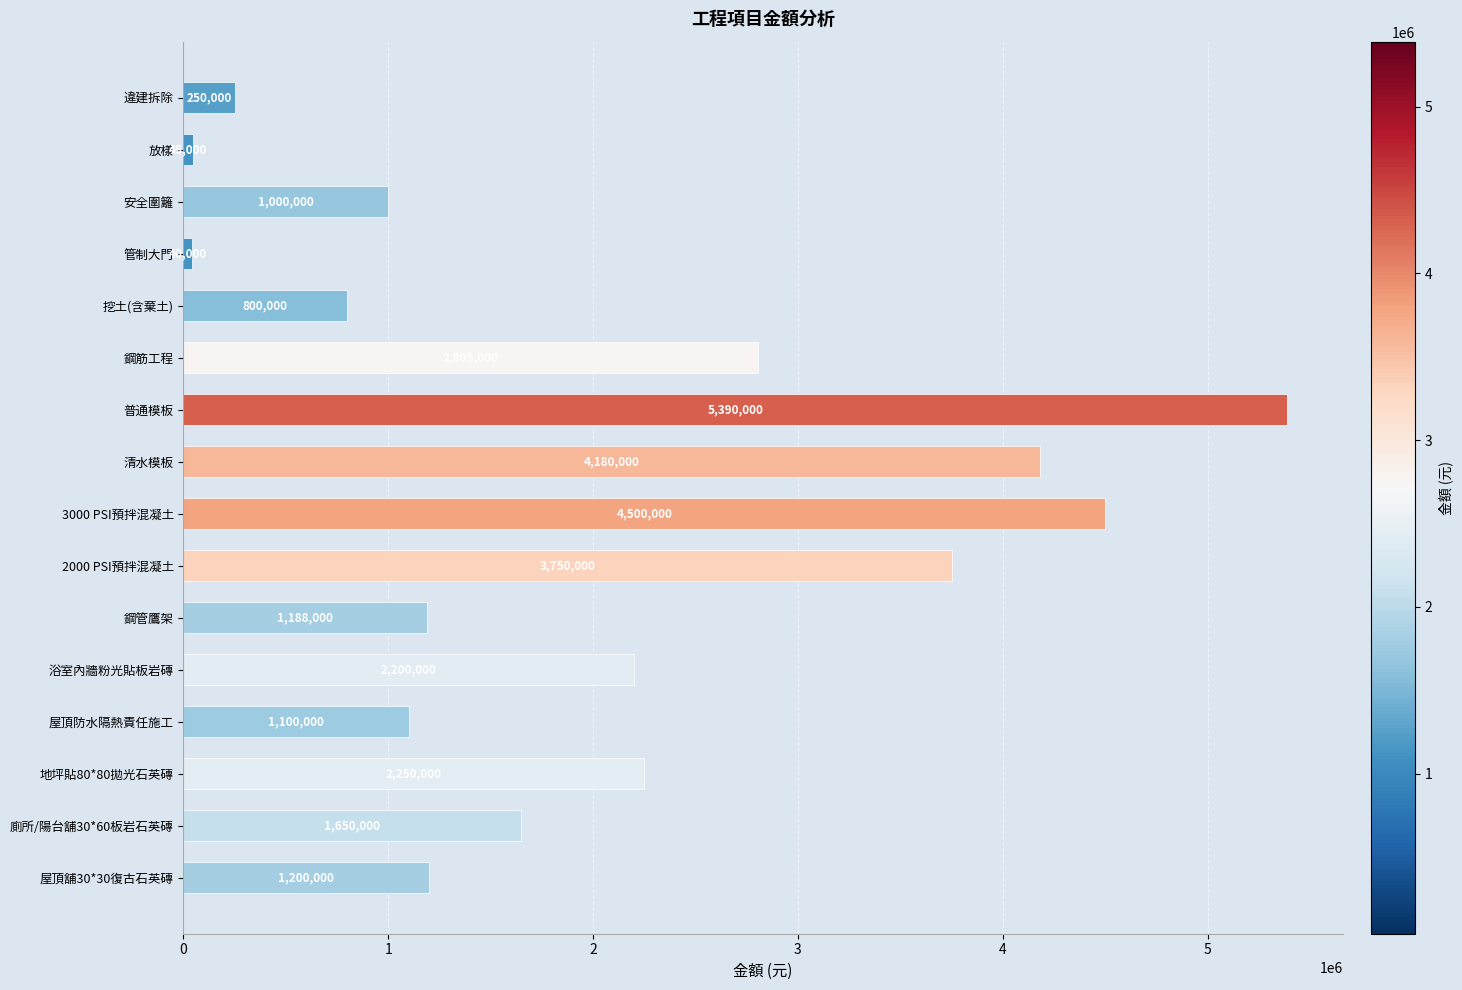

What is the greatest value displayed?

5390000